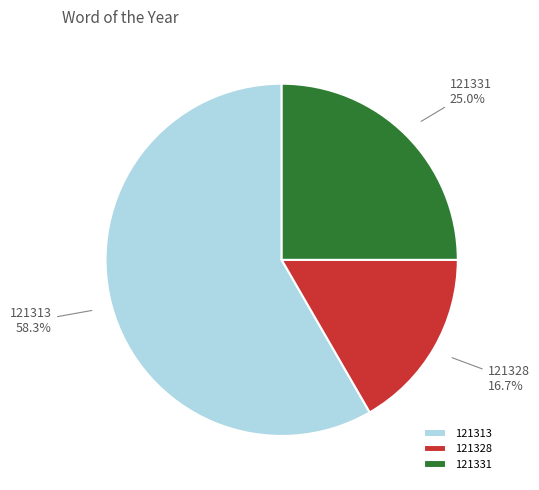

Which slice is the largest?

121313